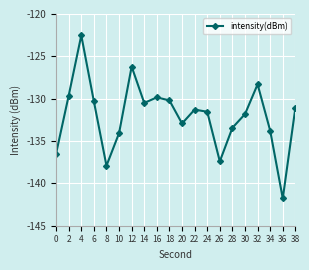

How many distinct data groups are displayed?

1